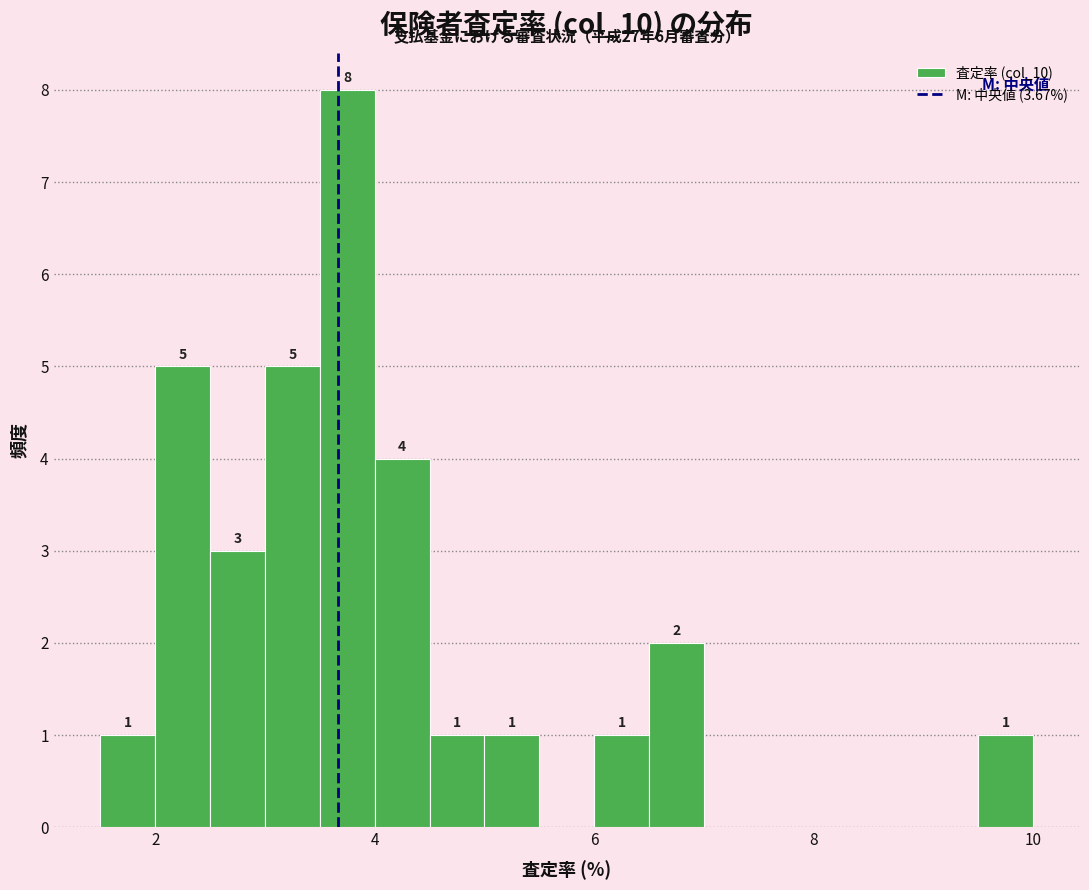

Around what value on the x-axis is the tallest bar? Give the approximate position of its centre, as read against the axis.

3.8